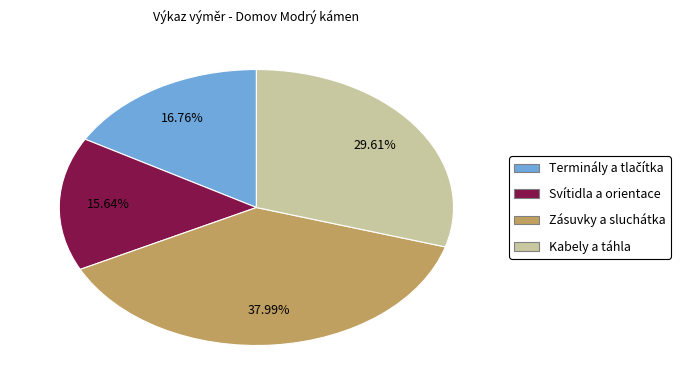

Is there any slice that represents more than half of the pie?

No